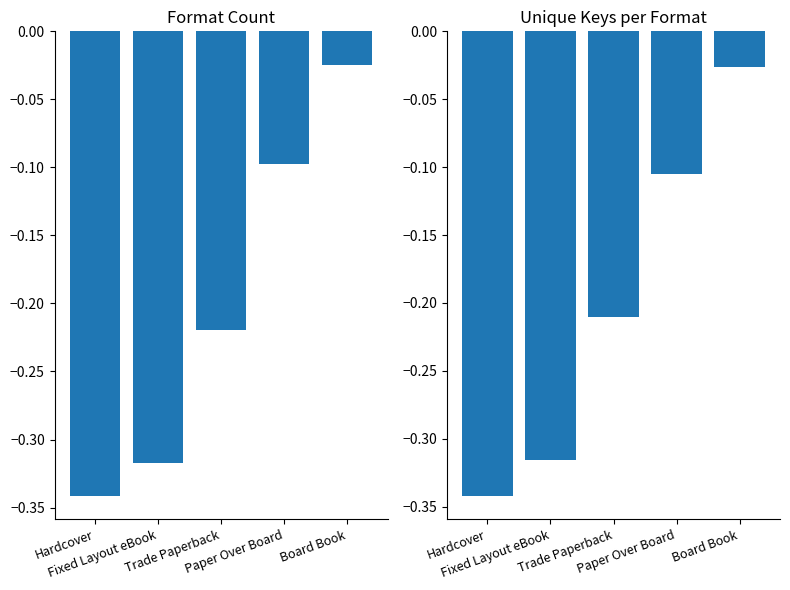

The value of Unique Keys per Format at Trade Paperback is -0.2. True or false?

True